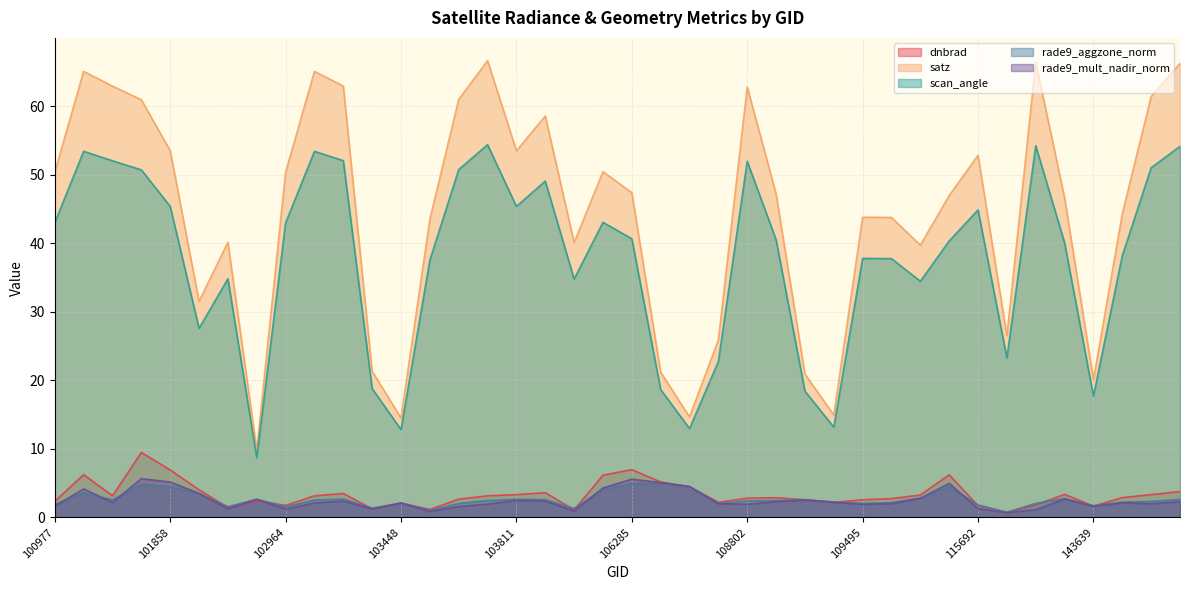

Is it true that rade9_mult_nadir_norm equals 1.9 at 103694?

True